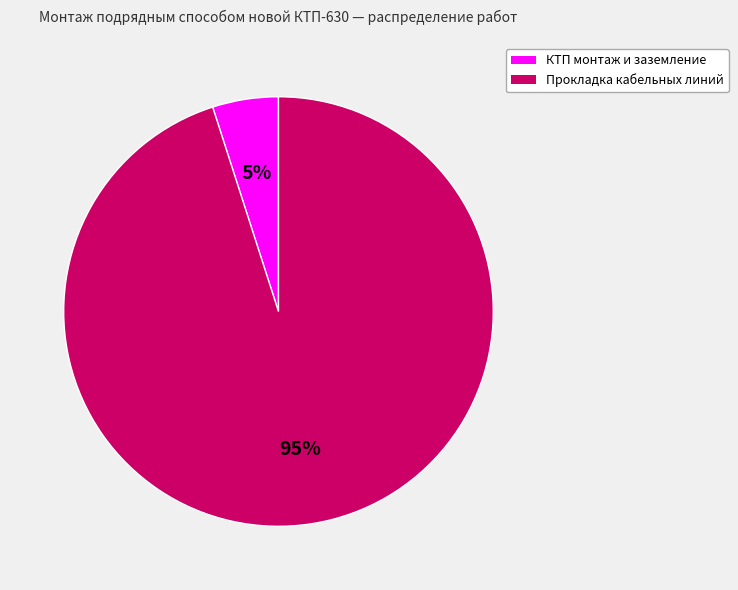

How many slices are in this pie chart?

2